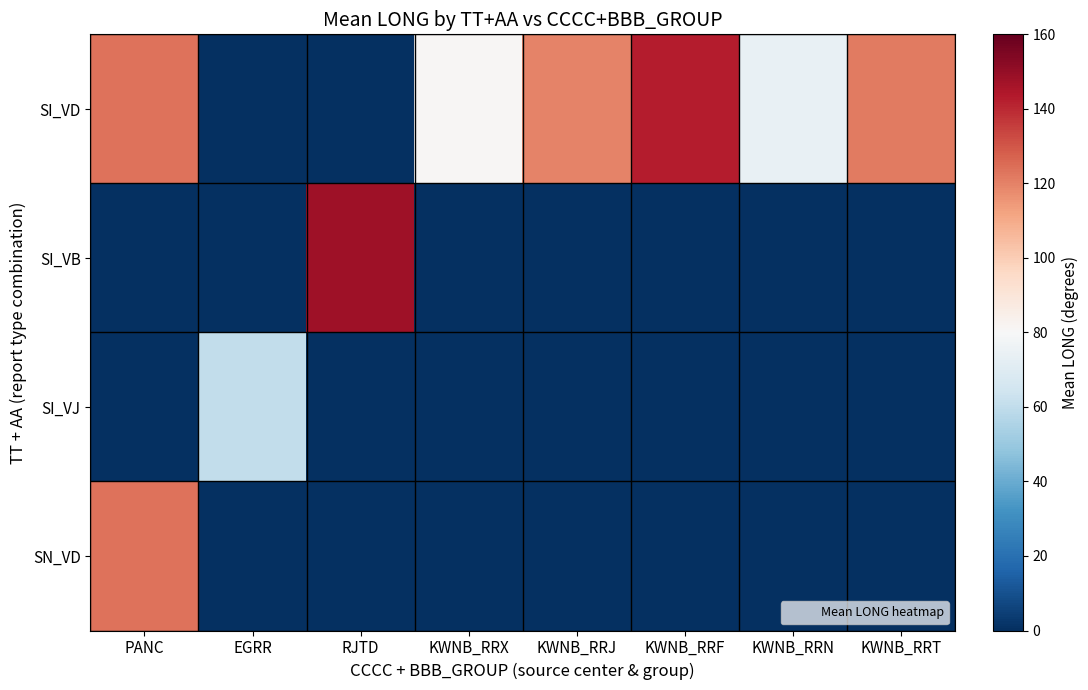

Which series changed the most between KWNB_RRX and KWNB_RRF?

SI_VD